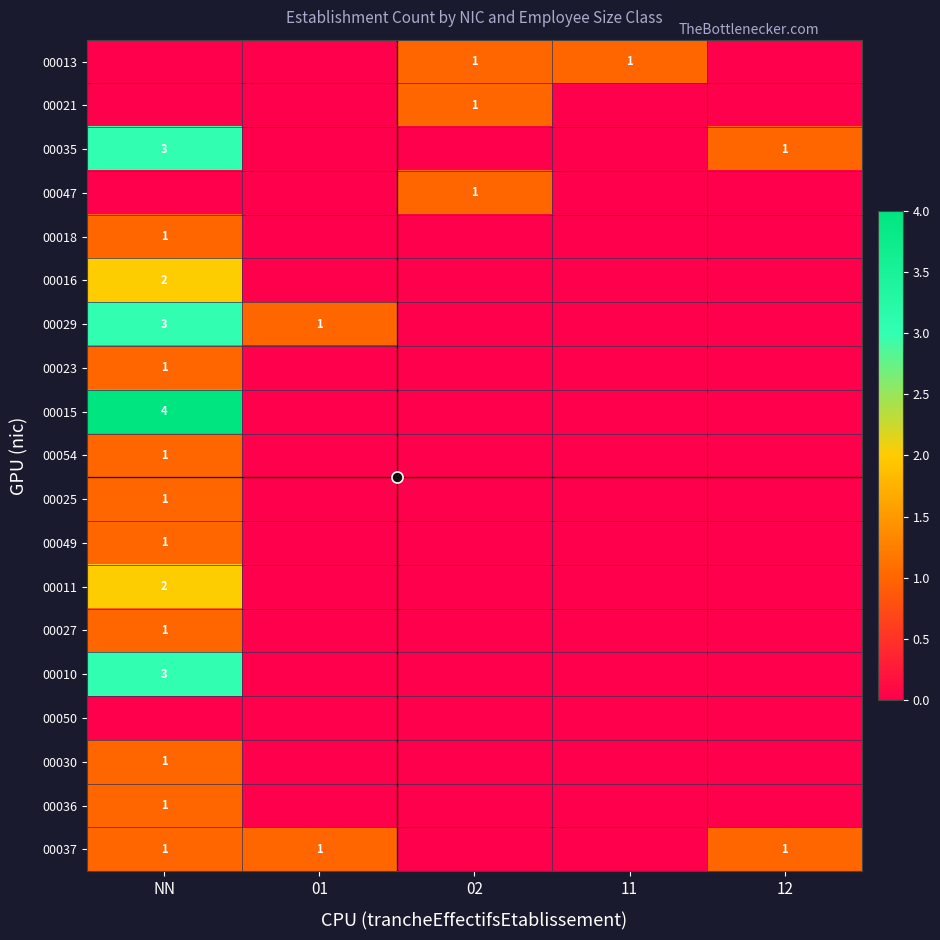

At which category does the chart reach its minimum across all series?

NN